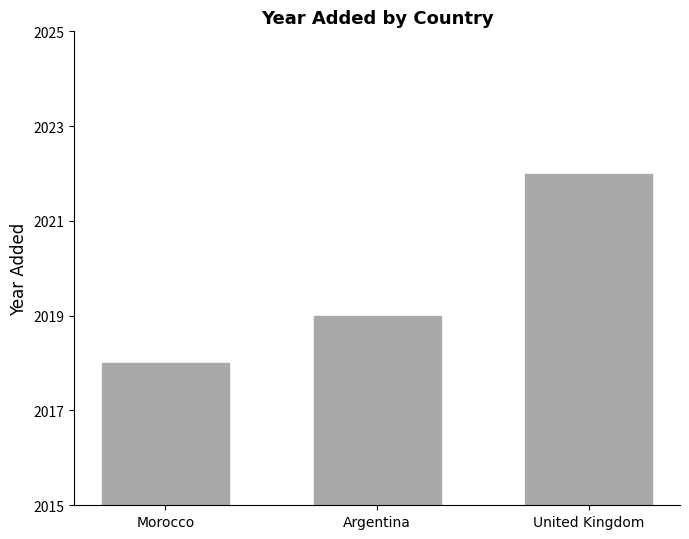

Reading right to left, transcribe all the data shown in this chart.

United Kingdom=2022	Argentina=2019	Morocco=2018